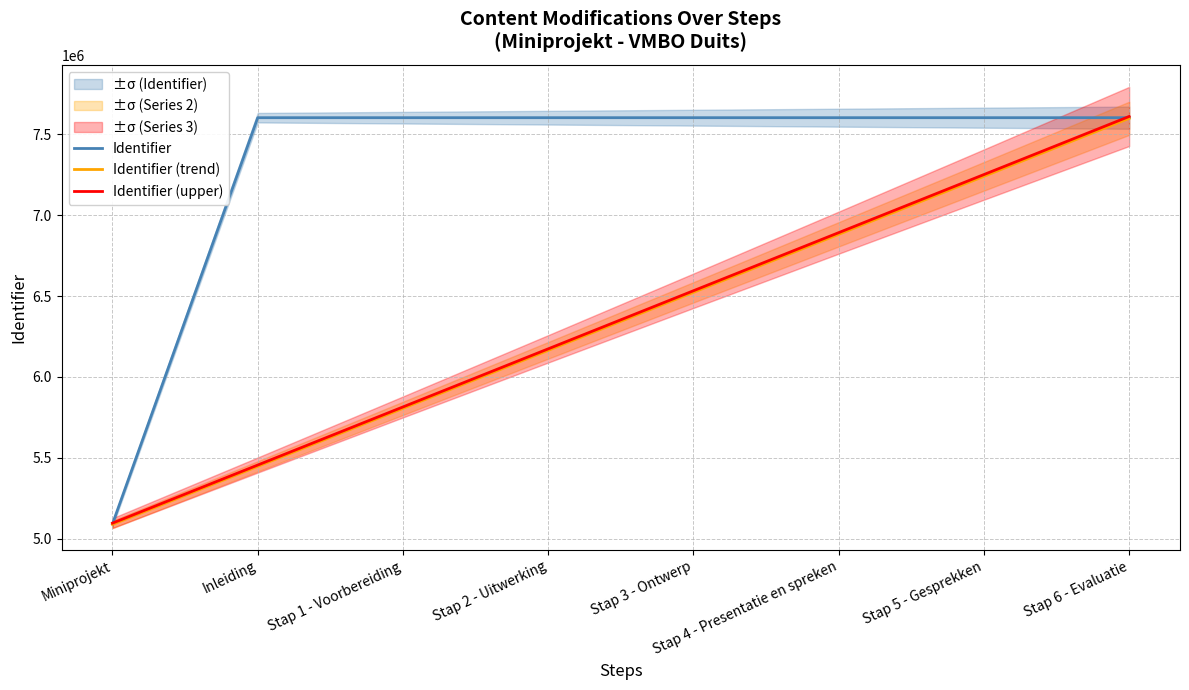

Rank the series by their maximum value, from lowest to highest.

Identifier (trend), Identifier, Identifier (upper)